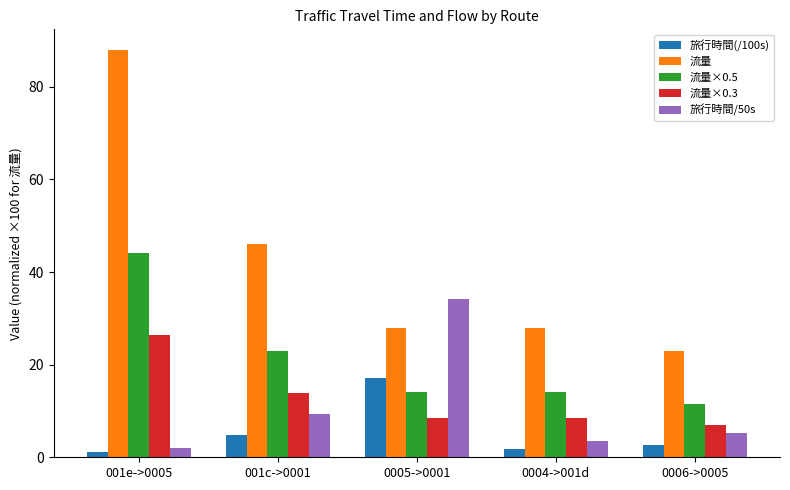

Where does the 旅行時間(/100s) series first go above 2?

001c->0001